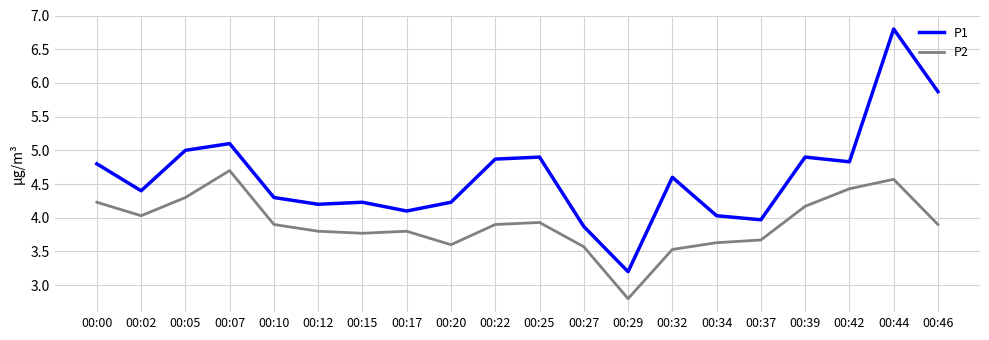

What is the maximum value for P1?

6.8